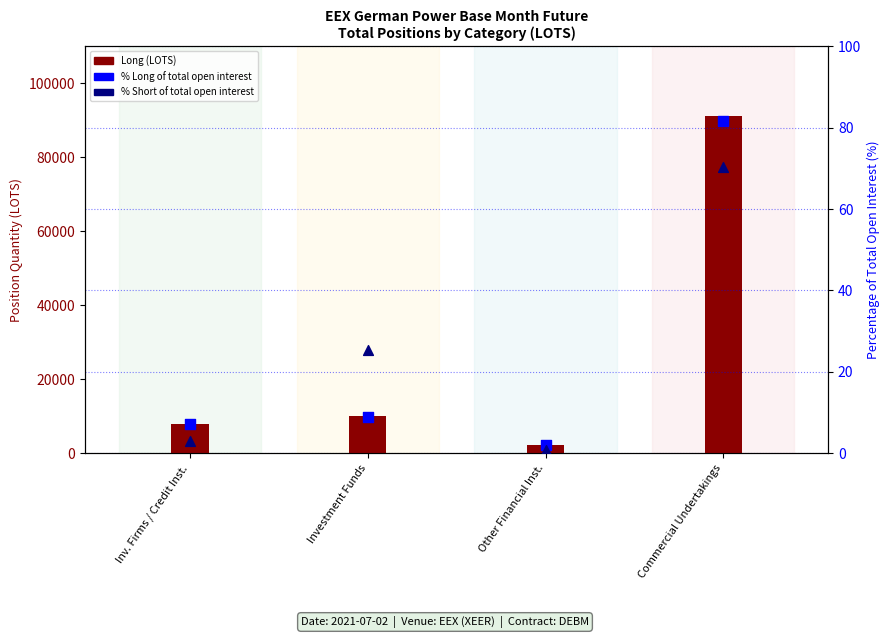

Is the value of % Short of total open interest at Commercial Undertakings greater than the value of % Long of total open interest at Commercial Undertakings?

No